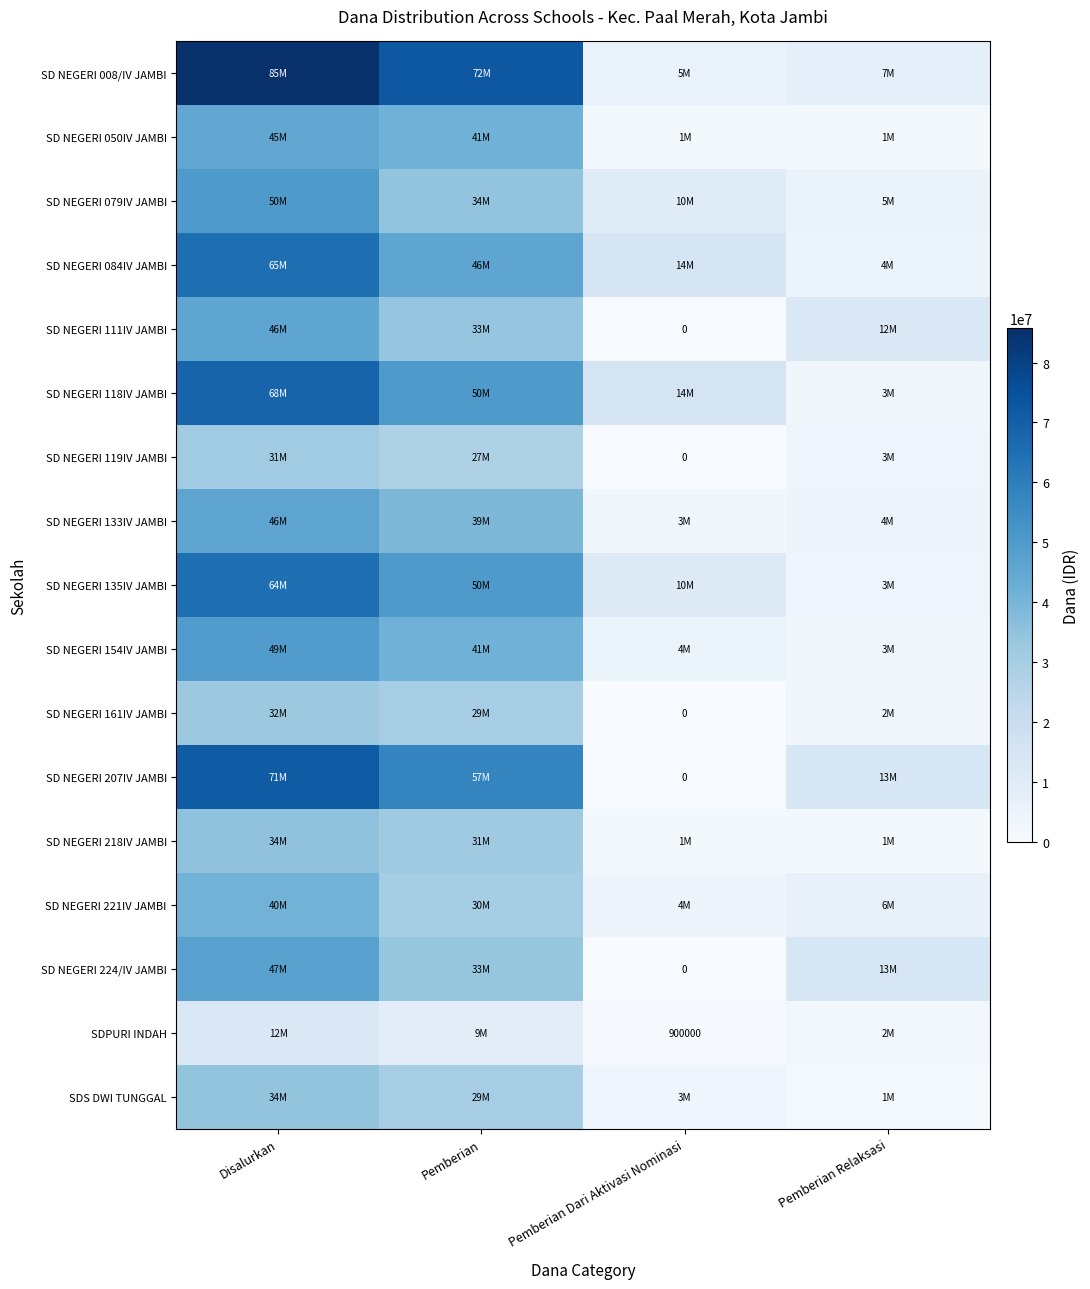

At how many categories does at least one series exceed 79932674?

1